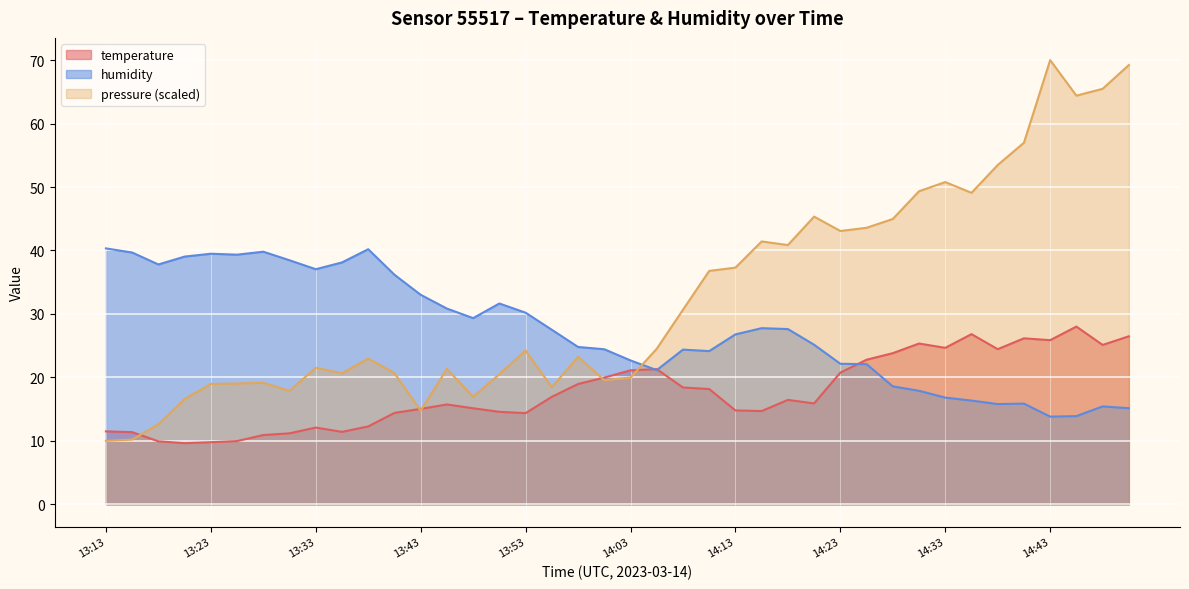

At which category does the chart reach its minimum across all series?

13:21